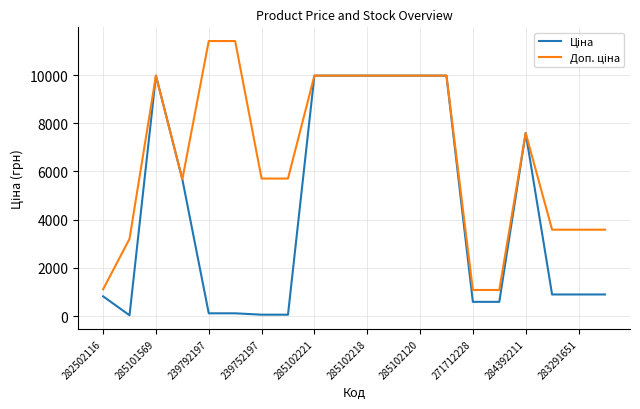

What is the maximum value shown in the chart?

11410.0